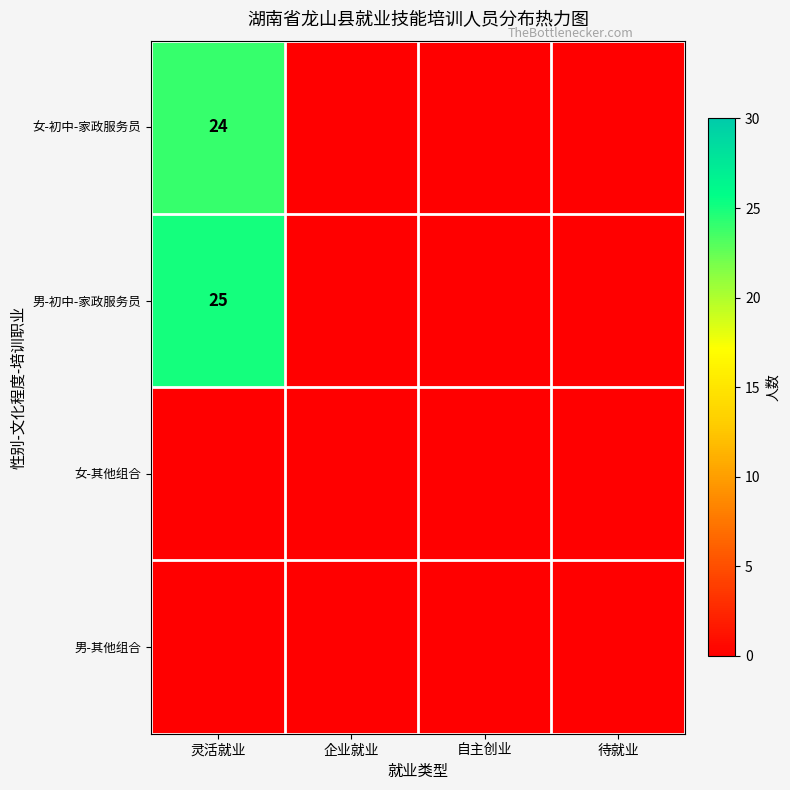

True or false: 女-初中-家政服务员 has a value of 24 at 灵活就业.

True